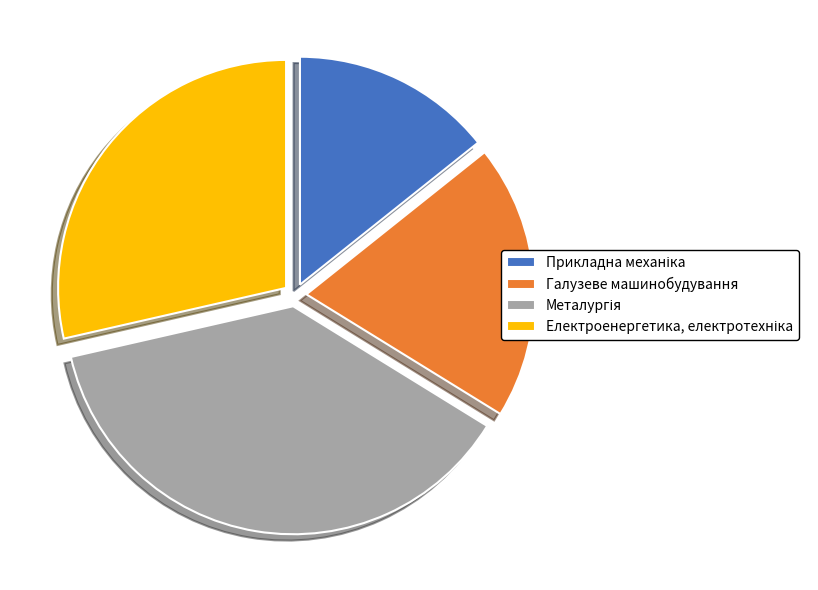

Is there any slice that represents more than half of the pie?

No